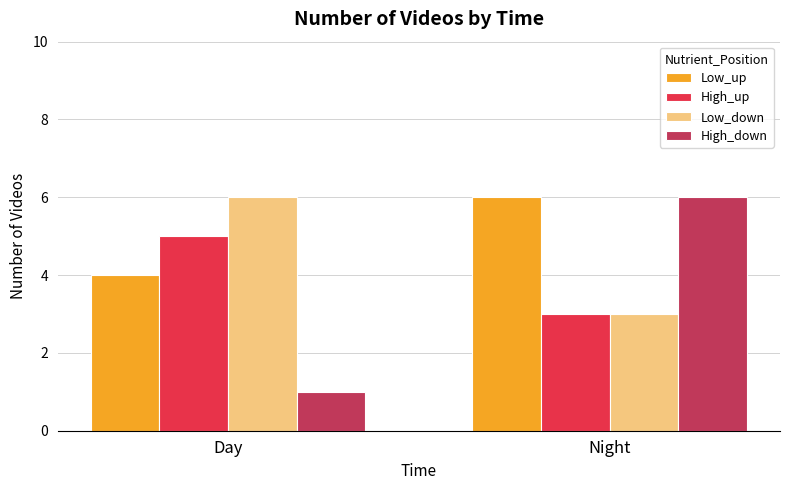

How many distinct data groups are displayed?

4